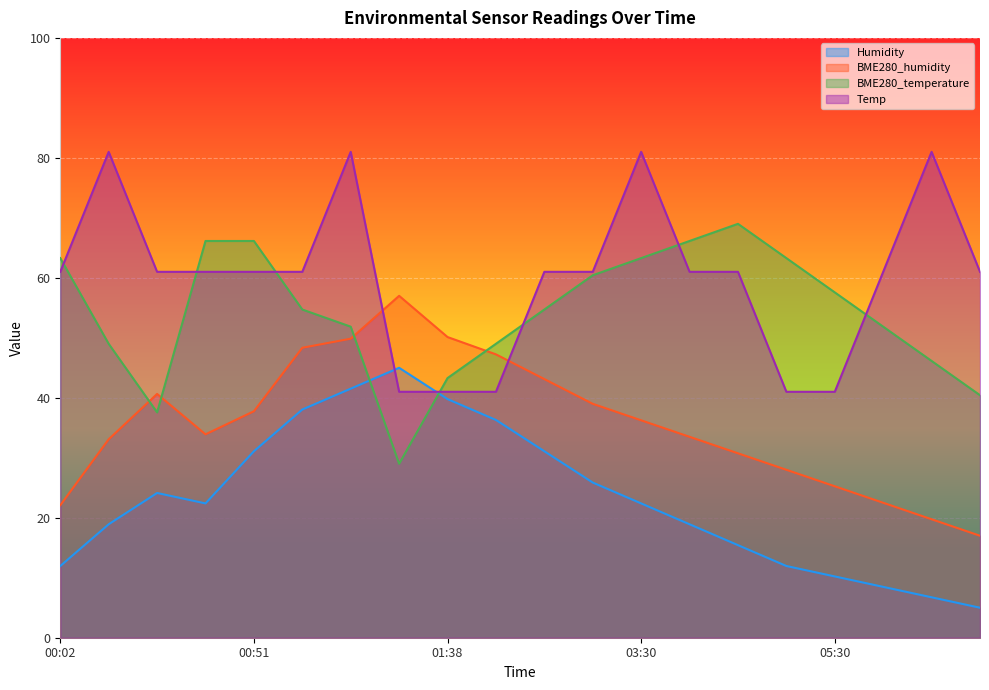

What is the minimum value shown in the chart?

5.0